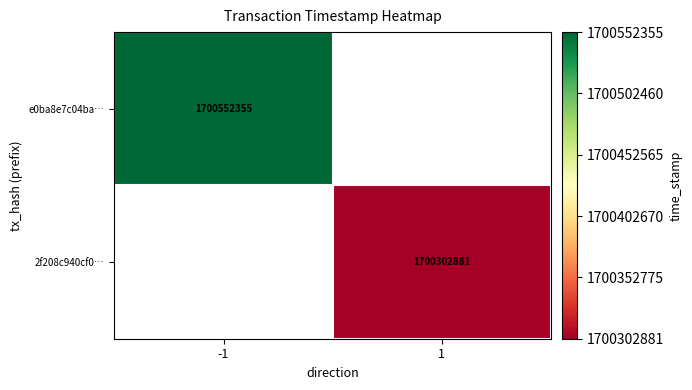

Which label corresponds to the largest value in the chart?

-1